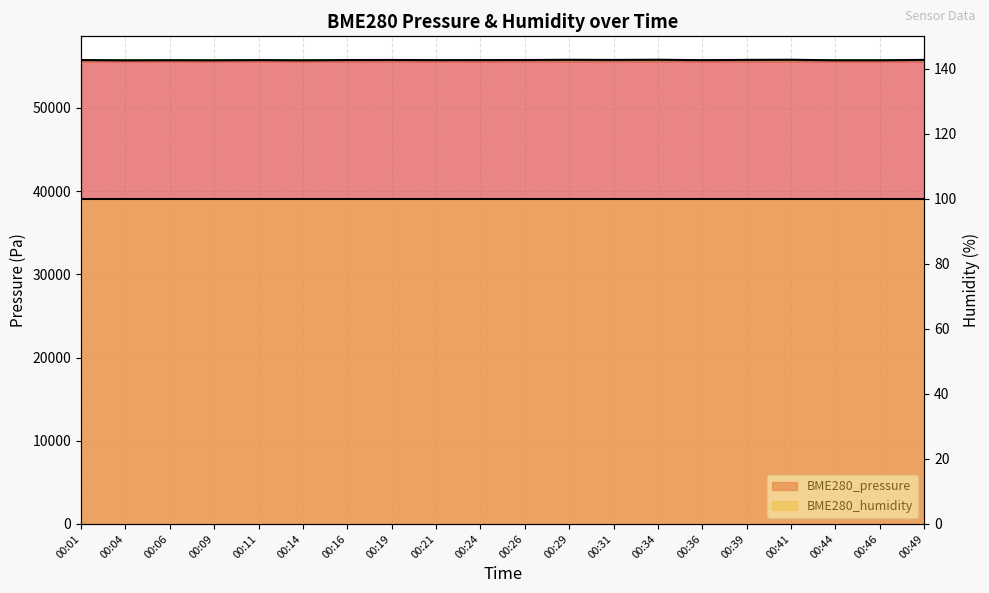

Does the chart display data point markers on the line(s)?

No